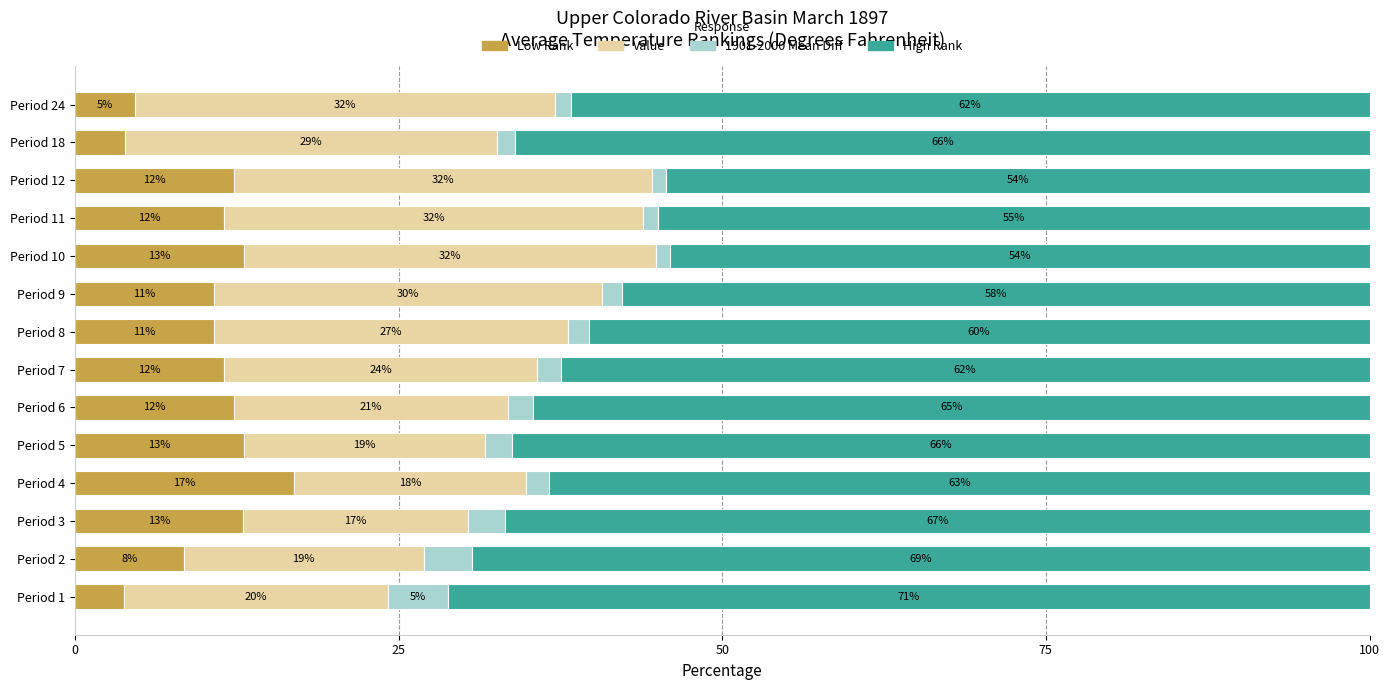

Is it true that Low Rank equals 17.1 at Period 6?

False